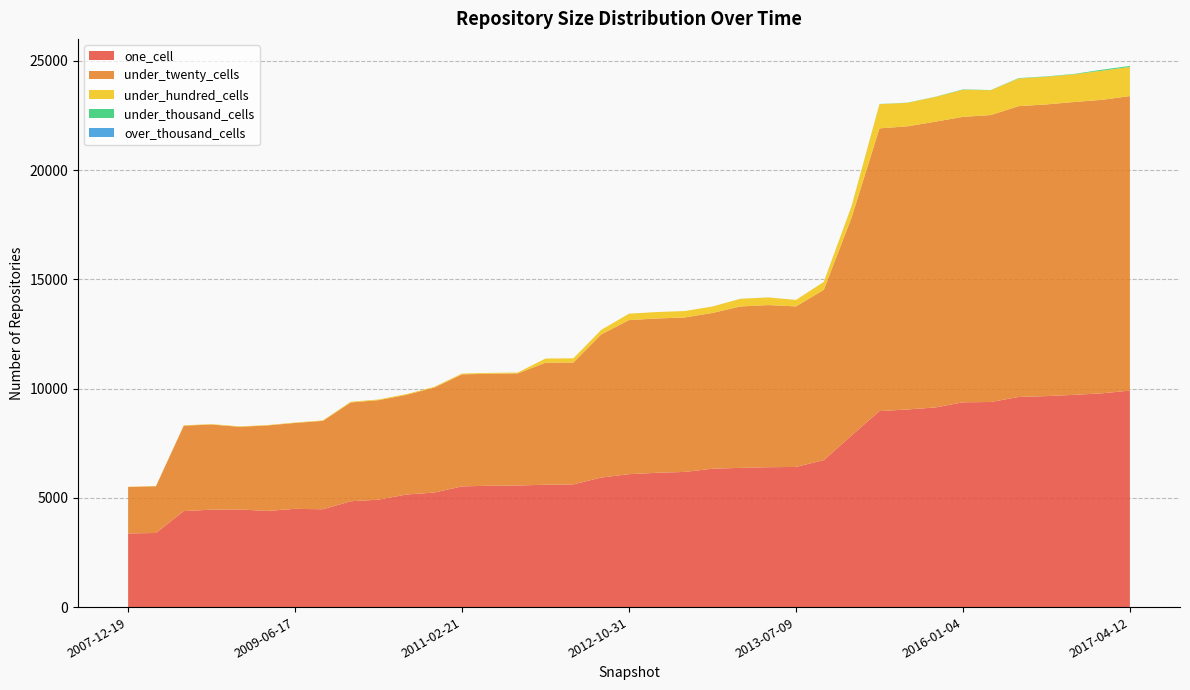

Reading right to left, extract all data points from this chart.

one_cell: 2017-04-12=9910	2016-12-27=9786	2016-10-07=9716	2016-07-04=9658	2016-04-05=9618	2015-10-01=9388	2016-01-04=9374	2015-07-03=9137	2015-01-19=9046	2015-04-09=8972	2014-09-08=7859	2014-03-28=6728	2013-07-09=6416	2013-09-10=6403	2013-12-20=6373	2013-05-21=6334	2013-02-20=6187	2012-12-11=6147	2012-10-31=6085	2012-07-13=5929	2012-01-18=5617	2012-03-26=5601	2011-09-05=5565	2011-06-10=5555	2011-02-21=5526	2010-07-26=5243	2010-11-17=5153	2010-04-01=4917	2009-12-16=4844	2009-09-25=4478	2009-06-17=4498	2009-04-06=4401	2008-06-27=4470	2008-10-10=4460	2008-12-17=4395	2008-04-01=3393	2007-12-19=3371
under_twenty_cells: 2017-04-12=13483	2016-12-27=13436	2016-10-07=13406	2016-07-04=13353	2016-04-05=13314	2015-10-01=13136	2016-01-04=13067	2015-07-03=13082	2015-01-19=12962	2015-04-09=12943	2014-09-08=9981	2014-03-28=7796	2013-07-09=7349	2013-09-10=7423	2013-12-20=7389	2013-05-21=7132	2013-02-20=7071	2012-12-11=7065	2012-10-31=7053	2012-07-13=6554	2012-01-18=5580	2012-03-26=5586	2011-09-05=5132	2011-06-10=5126	2011-02-21=5128	2010-07-26=4806	2010-11-17=4563	2010-04-01=4555	2009-12-16=4524	2009-09-25=4047	2009-06-17=3932	2009-04-06=3913	2008-06-27=3782	2008-10-10=3898	2008-12-17=3908	2008-04-01=2139	2007-12-19=2127
under_hundred_cells: 2017-04-12=1333	2016-12-27=1333	2016-10-07=1268	2016-07-04=1265	2016-04-05=1265	2015-10-01=1137	2016-01-04=1240	2015-07-03=1132	2015-01-19=1074	2015-04-09=1107	2014-09-08=518	2014-03-28=362	2013-07-09=295	2013-09-10=349	2013-12-20=349	2013-05-21=294	2013-02-20=294	2012-12-11=295	2012-10-31=294	2012-07-13=205	2012-01-18=190	2012-03-26=190	2011-09-05=40	2011-06-10=40	2011-02-21=39	2010-07-26=33	2010-11-17=35	2010-04-01=32	2009-12-16=32	2009-09-25=22	2009-06-17=19	2009-04-06=19	2008-06-27=20	2008-10-10=20	2008-12-17=19	2008-04-01=11	2007-12-19=11
under_thousand_cells: 2017-04-12=46	2016-12-27=46	2016-10-07=18	2016-07-04=18	2016-04-05=18	2015-10-01=8	2016-01-04=18	2015-07-03=8	2015-01-19=8	2015-04-09=8	2014-09-08=8	2014-03-28=2	2013-07-09=0	2013-09-10=2	2013-12-20=2	2013-05-21=0	2013-02-20=0	2012-12-11=0	2012-10-31=0	2012-07-13=0	2012-01-18=0	2012-03-26=0	2011-09-05=0	2011-06-10=0	2011-02-21=0	2010-07-26=0	2010-11-17=0	2010-04-01=0	2009-12-16=0	2009-09-25=0	2009-06-17=0	2009-04-06=0	2008-06-27=0	2008-10-10=0	2008-12-17=0	2008-04-01=0	2007-12-19=0
over_thousand_cells: 2017-04-12=0	2016-12-27=0	2016-10-07=0	2016-07-04=0	2016-04-05=0	2015-10-01=0	2016-01-04=0	2015-07-03=0	2015-01-19=0	2015-04-09=0	2014-09-08=0	2014-03-28=0	2013-07-09=0	2013-09-10=0	2013-12-20=0	2013-05-21=0	2013-02-20=0	2012-12-11=0	2012-10-31=0	2012-07-13=0	2012-01-18=0	2012-03-26=0	2011-09-05=0	2011-06-10=0	2011-02-21=0	2010-07-26=0	2010-11-17=0	2010-04-01=0	2009-12-16=0	2009-09-25=0	2009-06-17=0	2009-04-06=0	2008-06-27=0	2008-10-10=0	2008-12-17=0	2008-04-01=0	2007-12-19=0